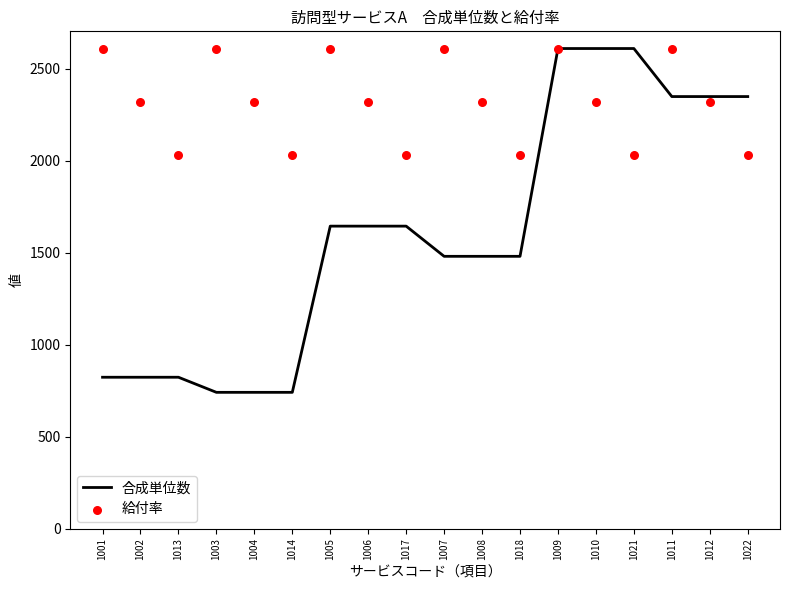

Is the value of 給付率 at 1022 greater than the value of 合成単位数 at 1009?

No